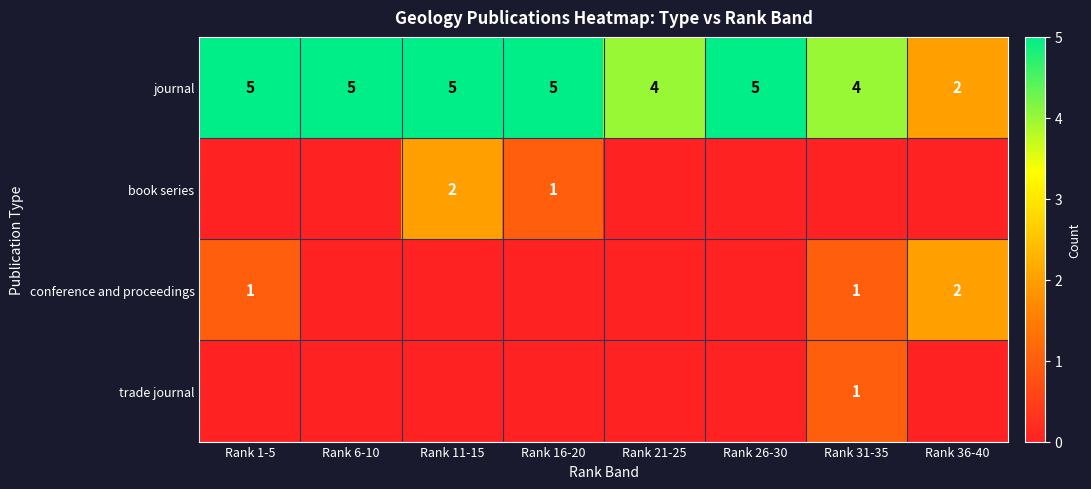

What value does the journal series have at Rank 6-10?

5